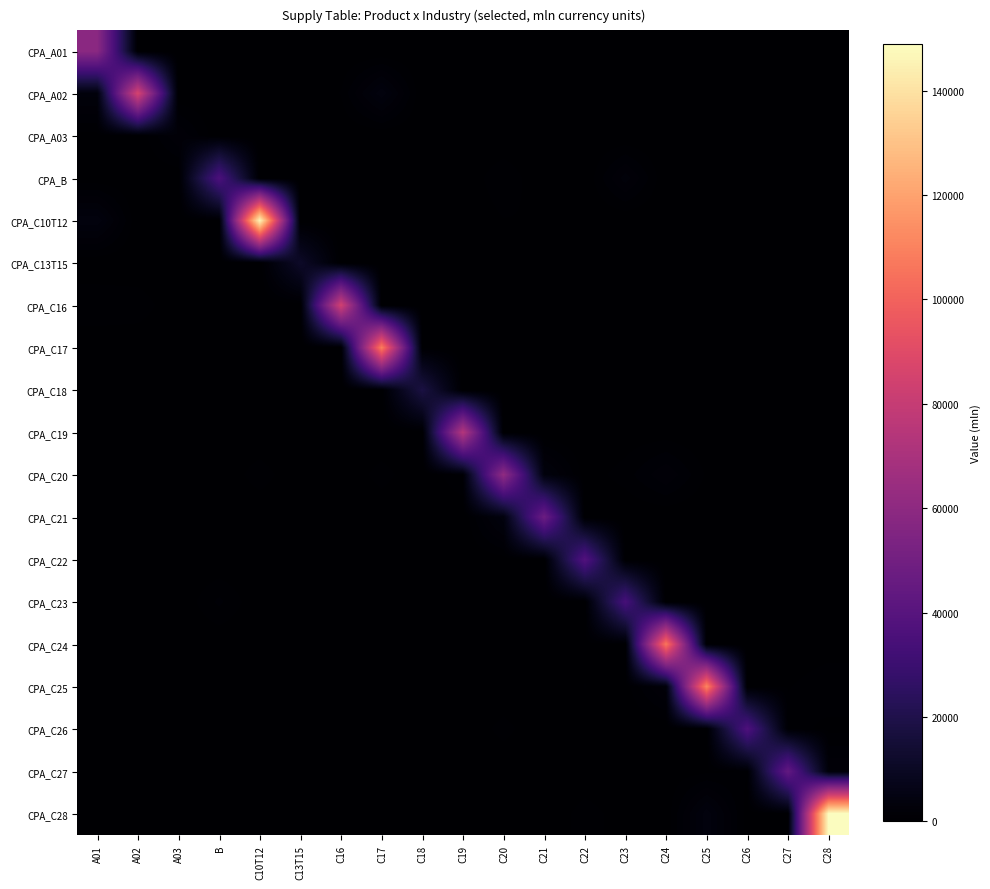

Which series has the largest range (max minus min)?

CPA_C28